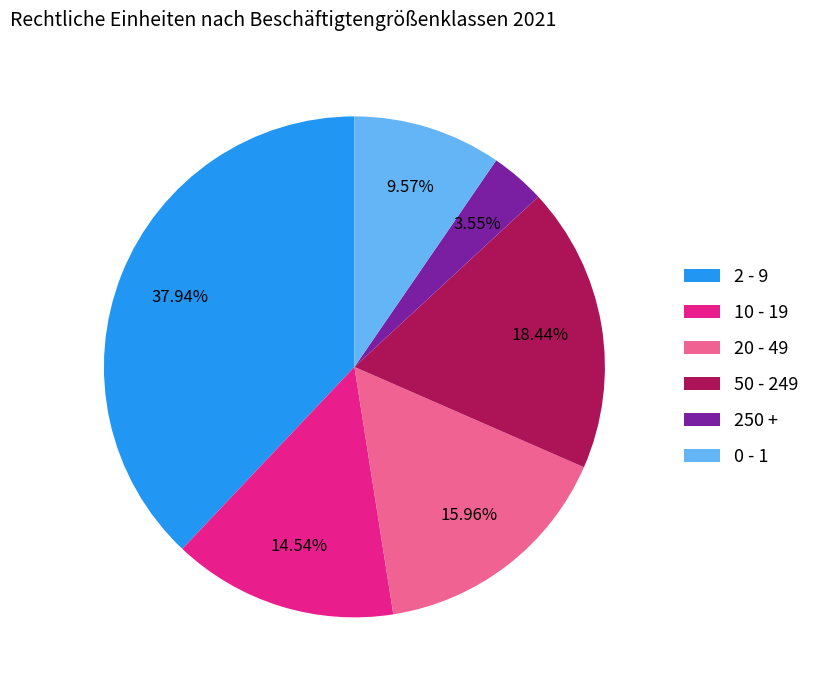

Which slice is the smallest?

250 +